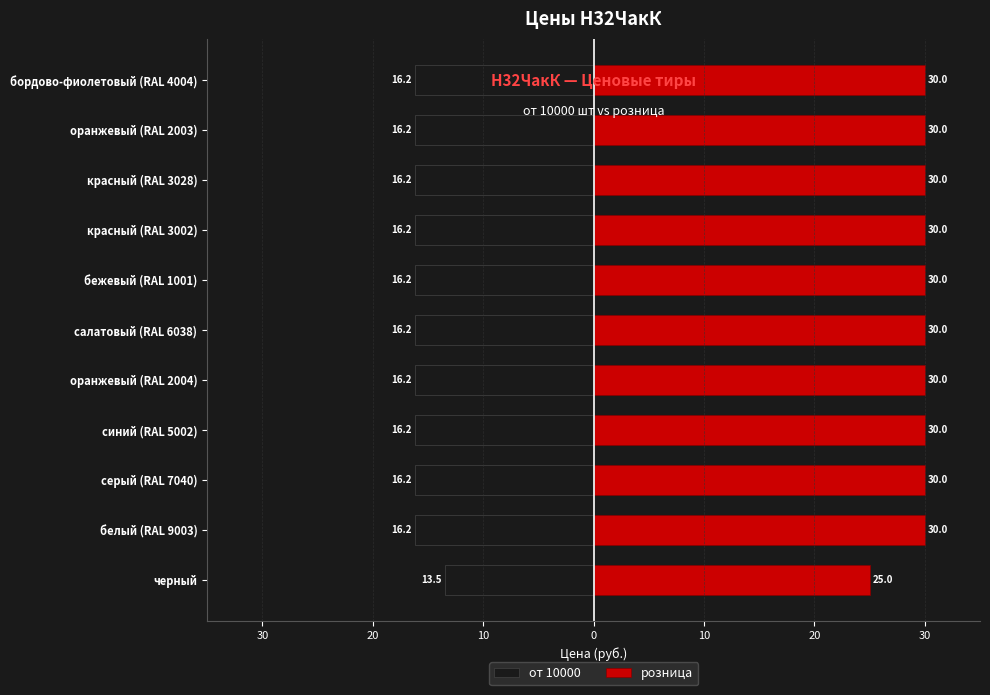

Which series has the widest spread of values?

розница